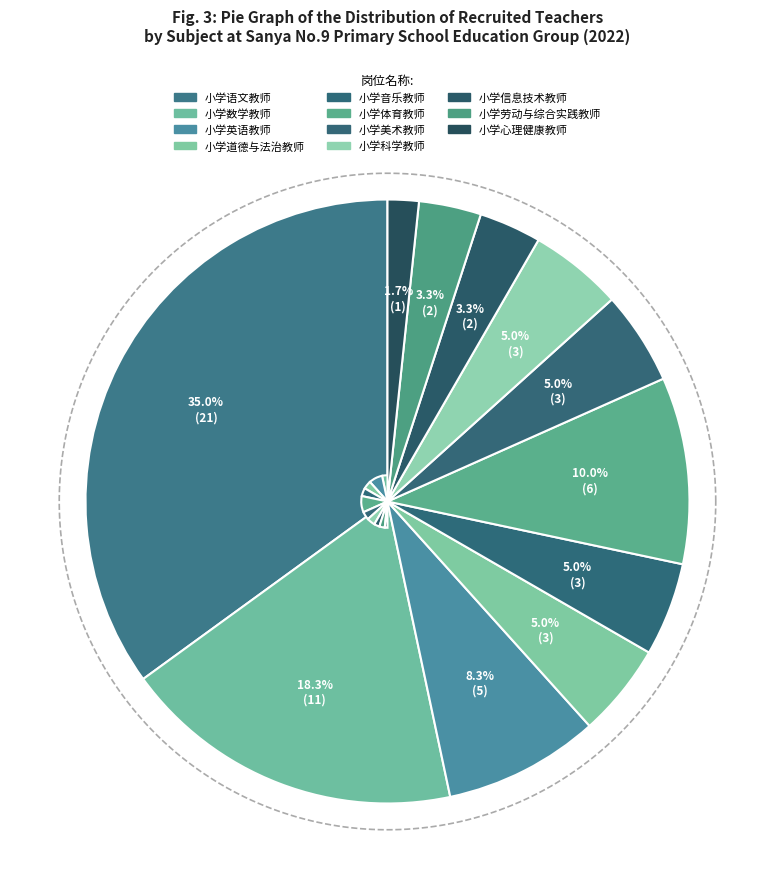

To the nearest percent, what is the difference between the 小学语文教师 and 小学心理健康教师 slice percentages?

33%